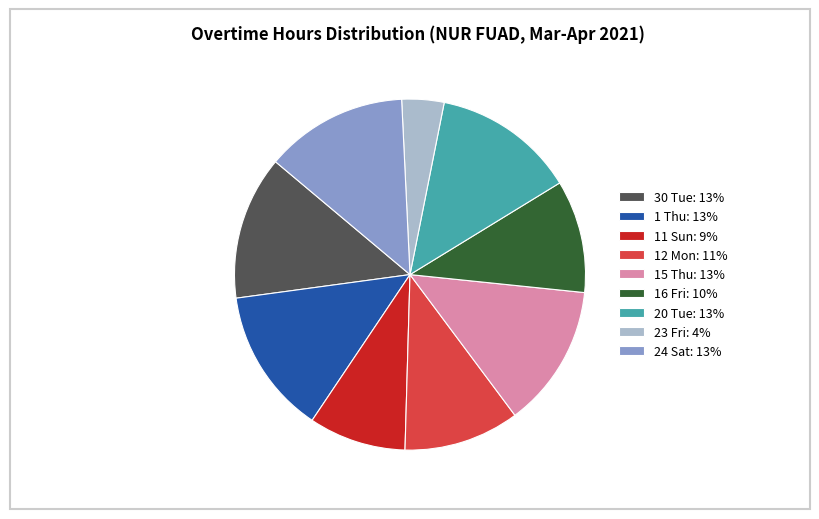

Which has a higher value, 23 Fri or 24 Sat?

24 Sat